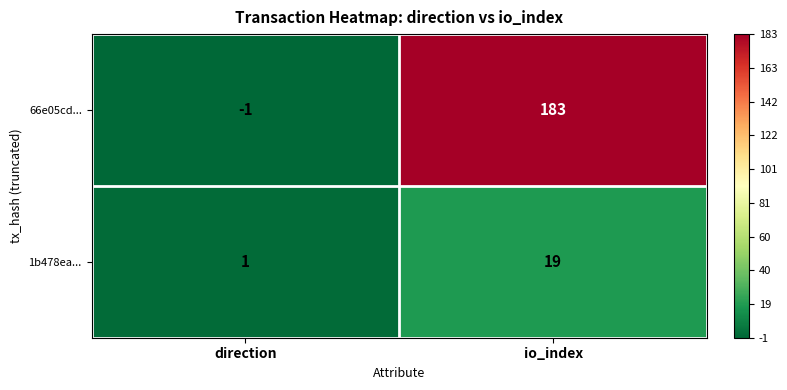

At which category is the sum across all series the highest?

io_index